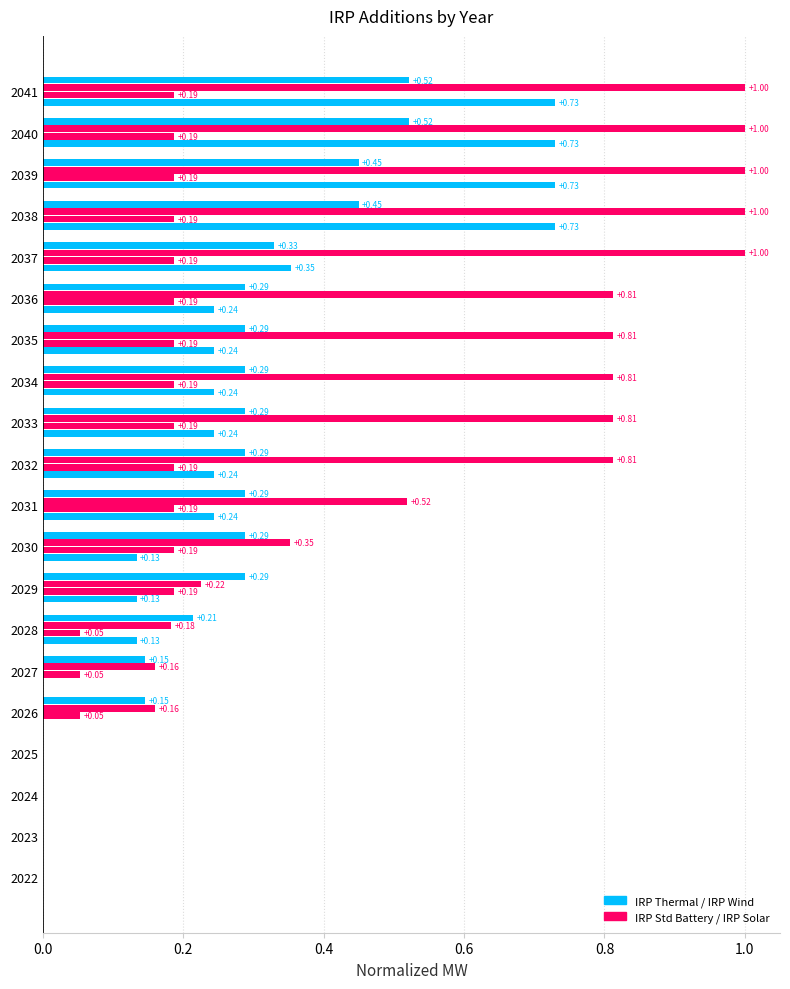

How many data points does each series have?

20